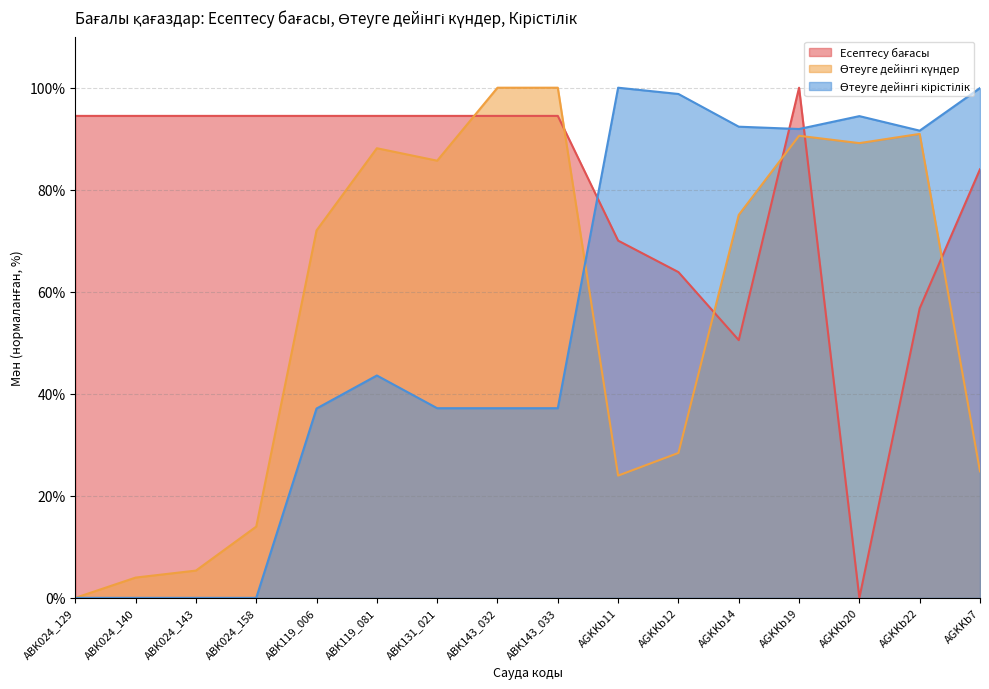

What is the difference between the second highest and minimum values in the Есептесу бағасы series?

94.5